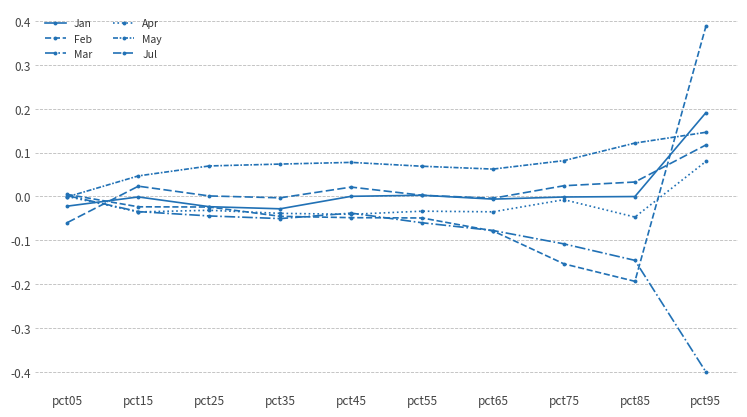

True or false: Mar has a value of -0.5 at pct95.

False